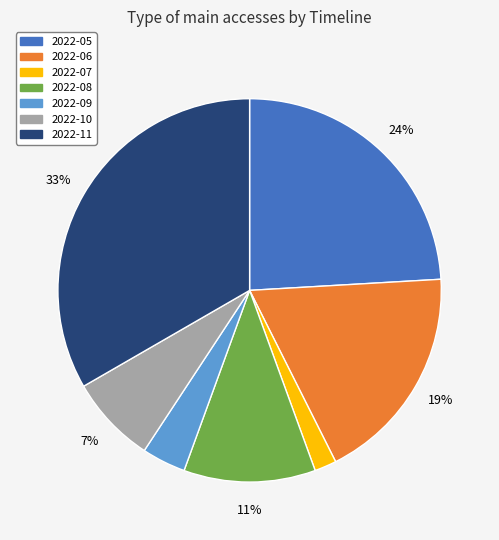

Is there a majority slice in this chart?

No